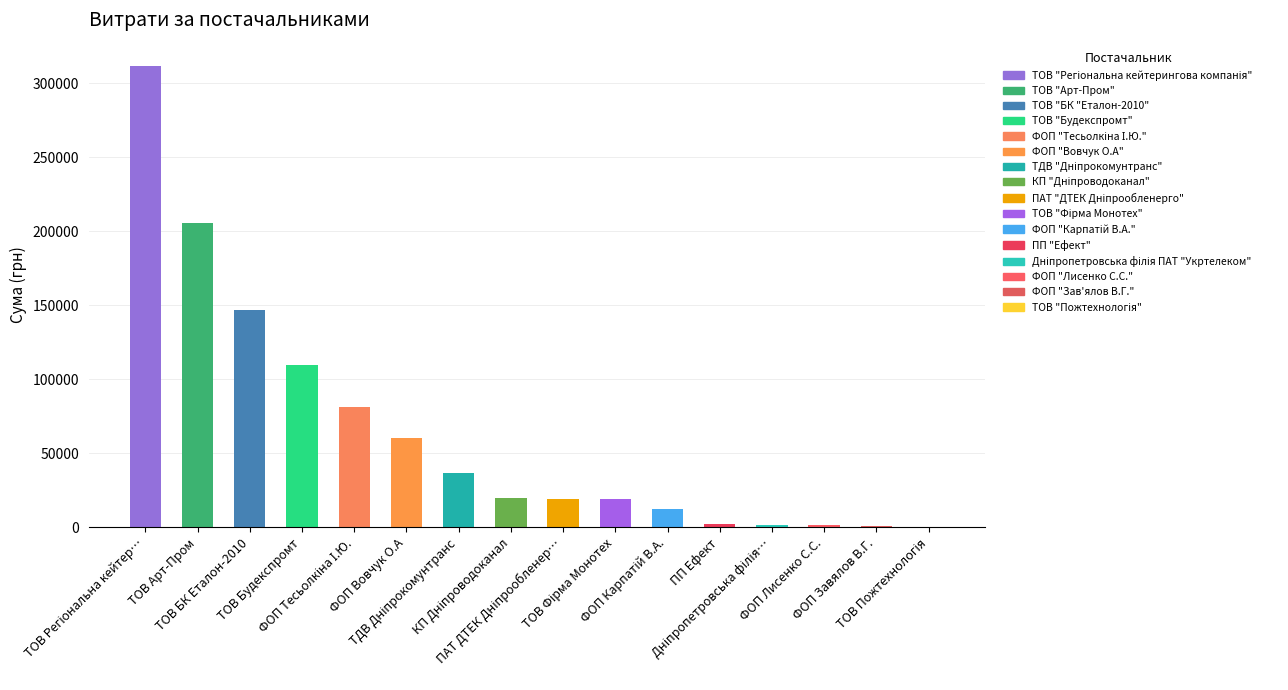

What is the greatest value displayed?

311920.5